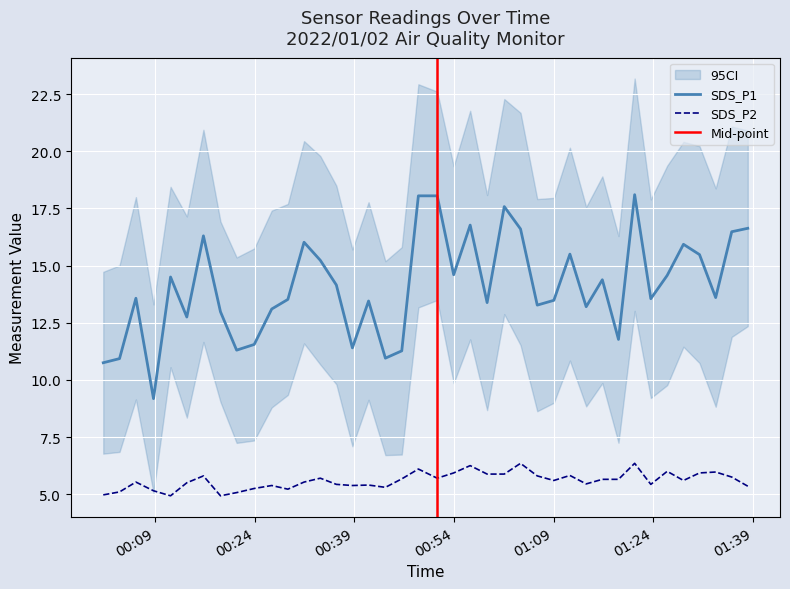

Between 2022/01/02 01:23:39 and 2022/01/02 00:46:09, which is larger?

2022/01/02 01:23:39